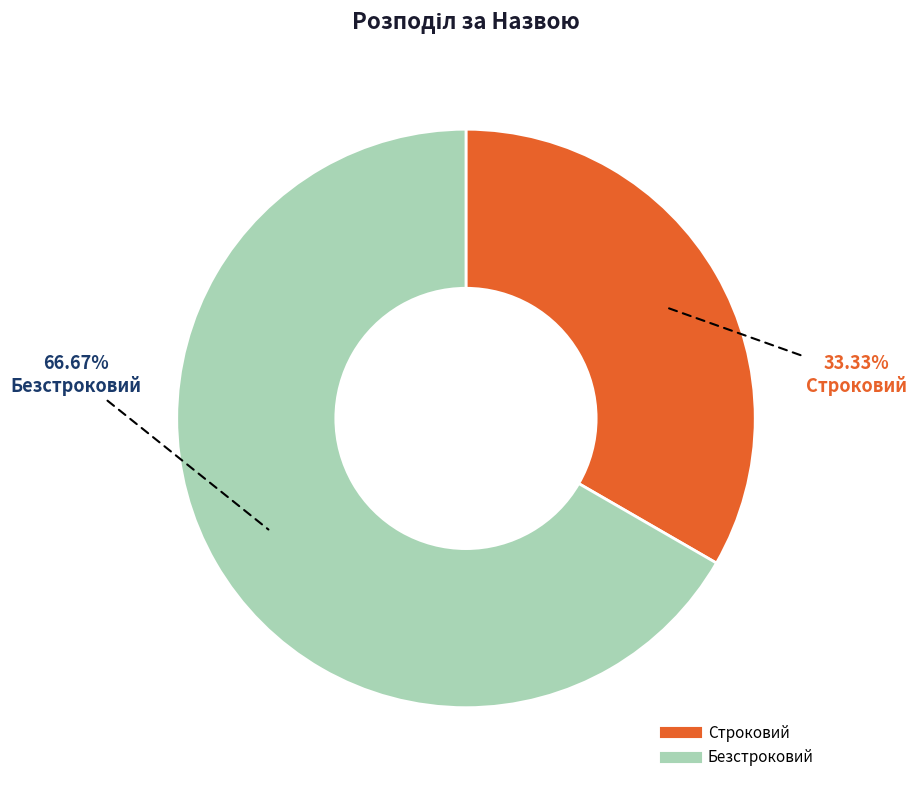

To the nearest percent, what percentage of the pie is Строковий?

33%